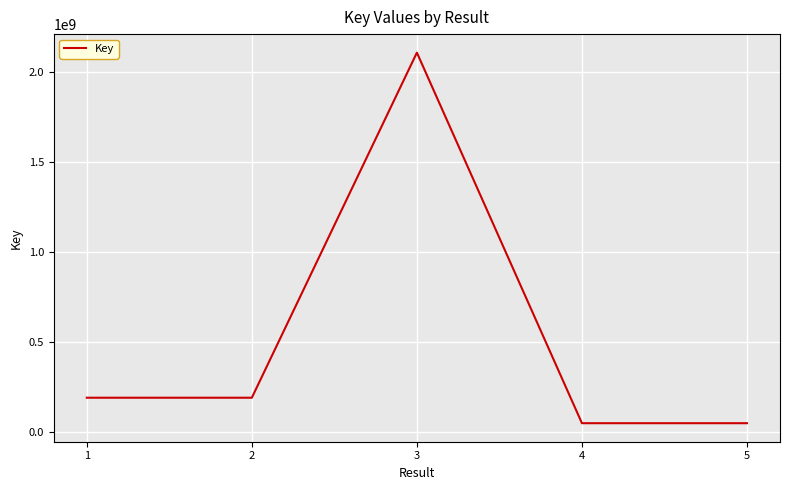

True or false: there are more than 2 points higher than both neighbors.

False